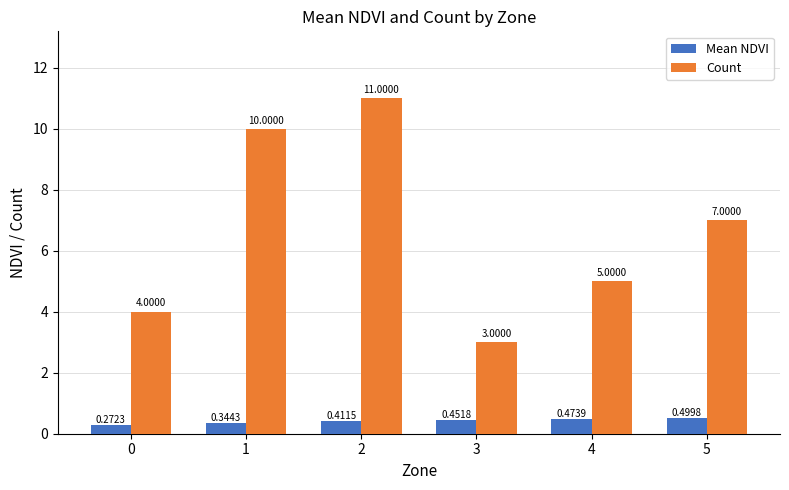

Which series has the largest total across all categories?

Count